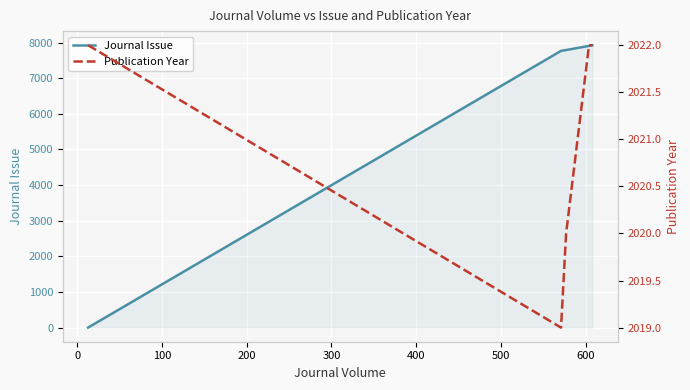

List the series in order of their overall mean, highest first.

Journal Issue, Publication Year